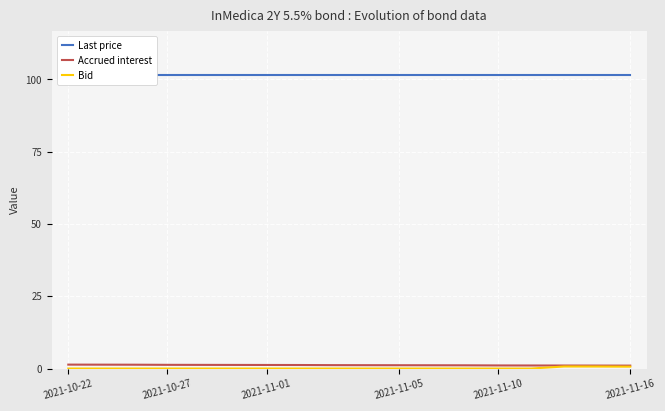

Is it true that Accrued interest equals 1.3 at 2021-11-01?

True